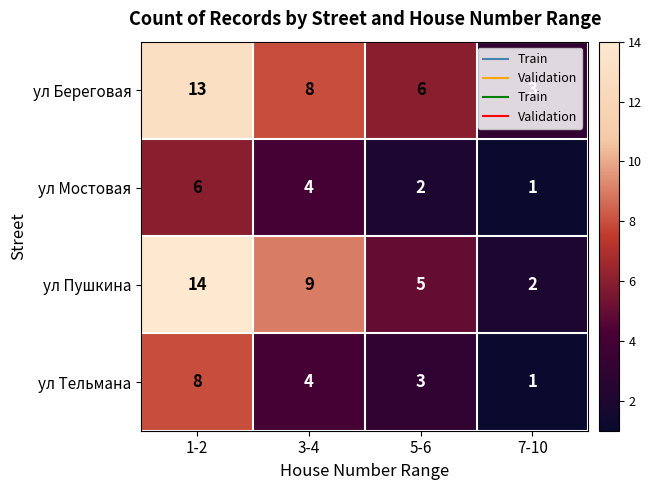

Is the value of ул Пушкина at 5-6 greater than the value of ул Береговая at 1-2?

No